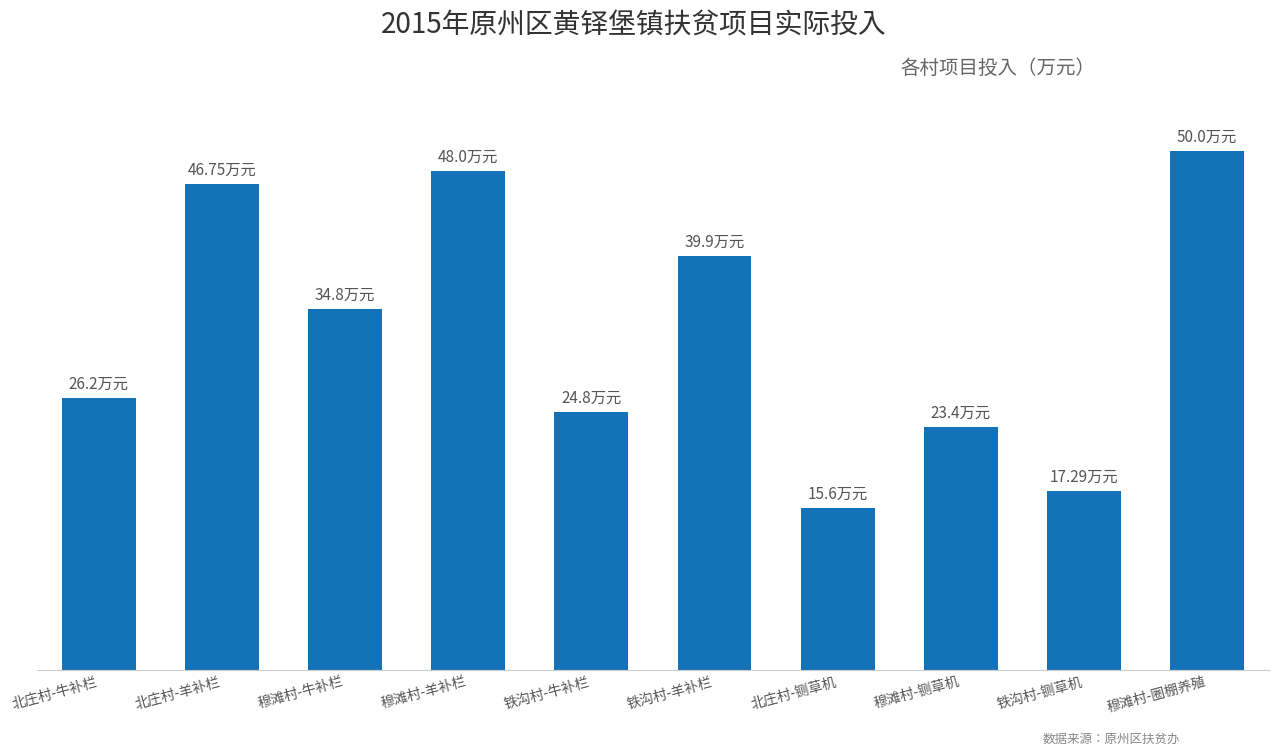

Which label corresponds to the smallest value in the chart?

北庄村-铡草机